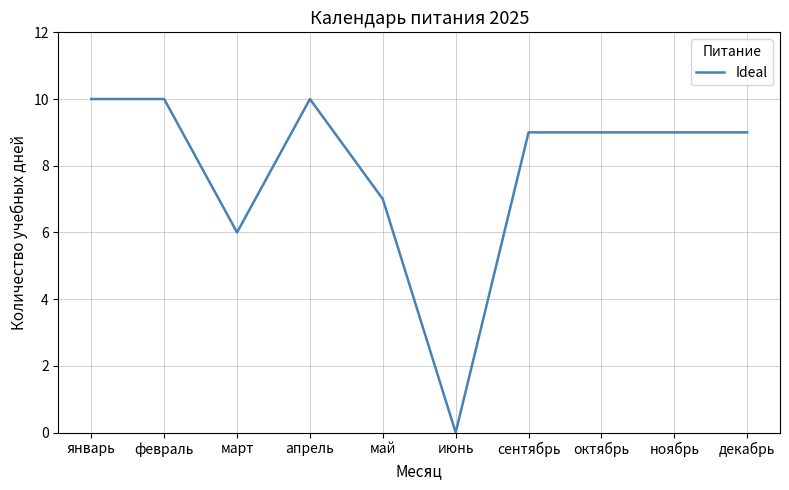

What is the maximum value shown in the chart?

10